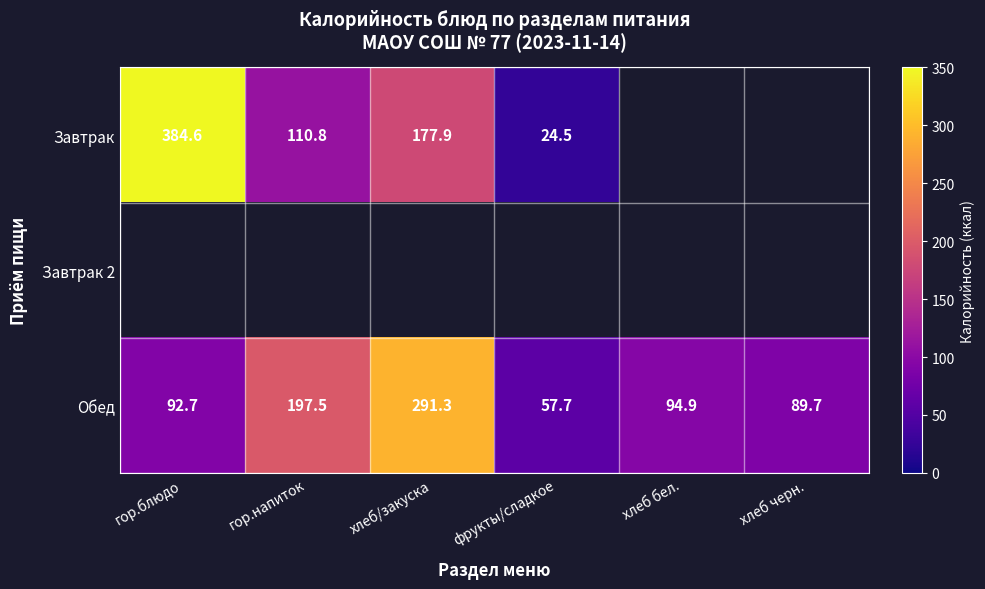

What is the sum of the Обед values at гор.блюдо and хлеб/закуска?

384.0